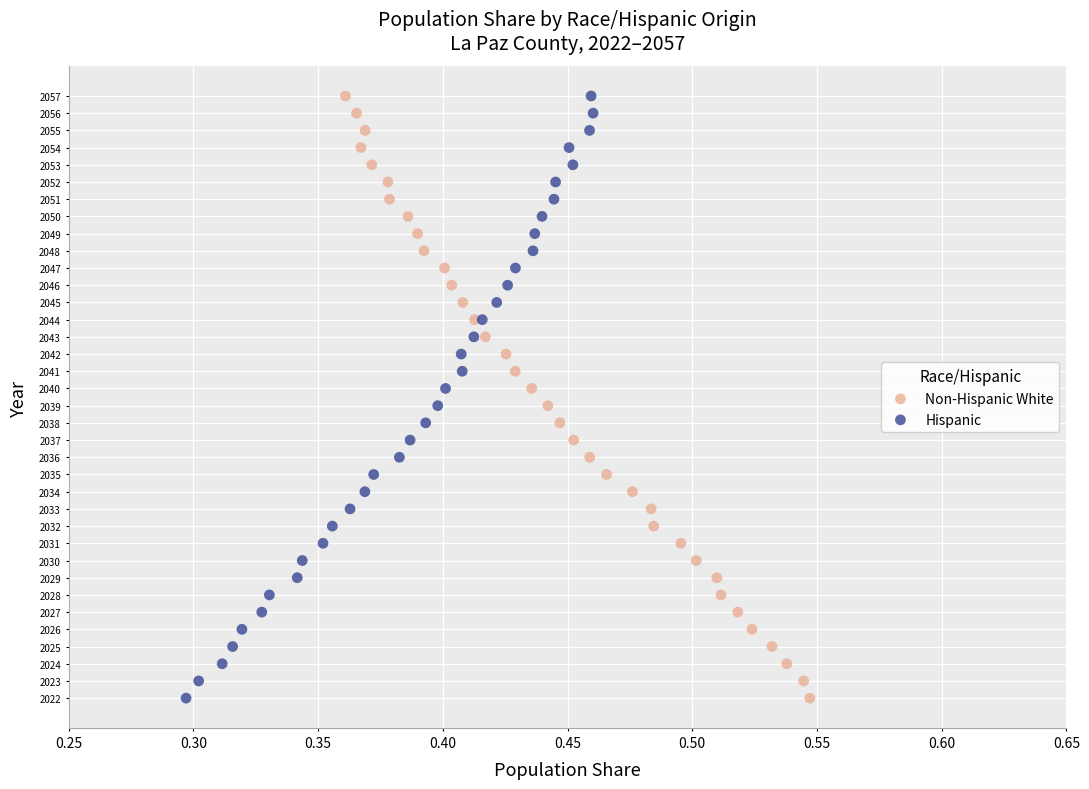

What are all the series names shown in the legend?

Non-Hispanic White, Hispanic